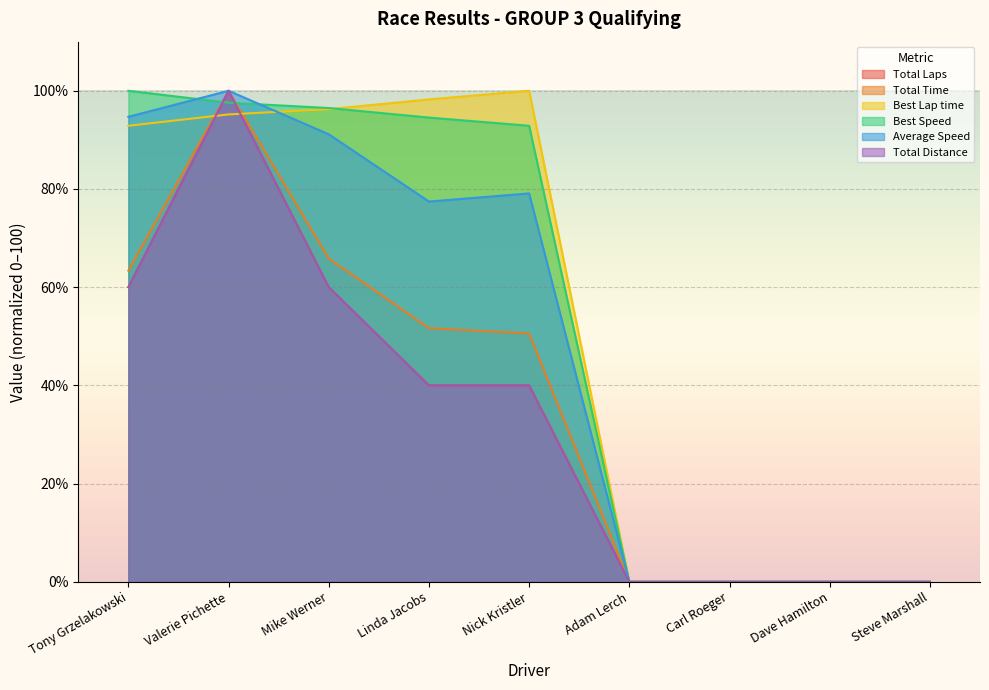

List the labels in order of Average Speed value, smallest first.

Adam Lerch, Carl Roeger, Dave Hamilton, Steve Marshall, Linda Jacobs, Nick Kristler, Mike Werner, Tony Grzelakowski, Valerie Pichette